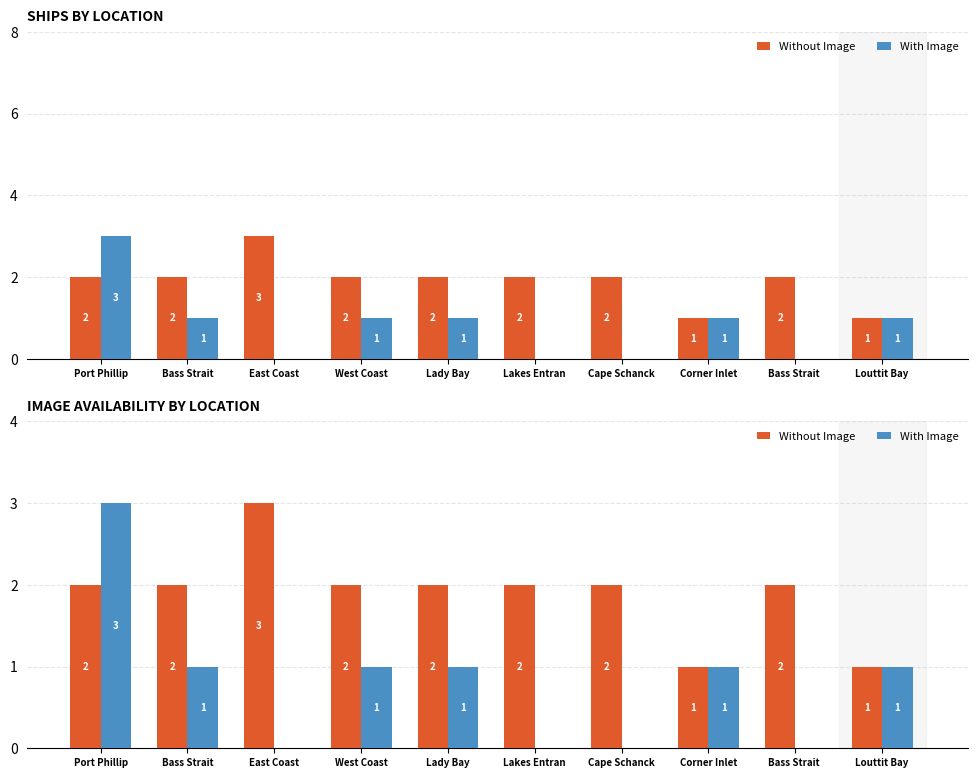

What is the minimum value for Without Image?

1